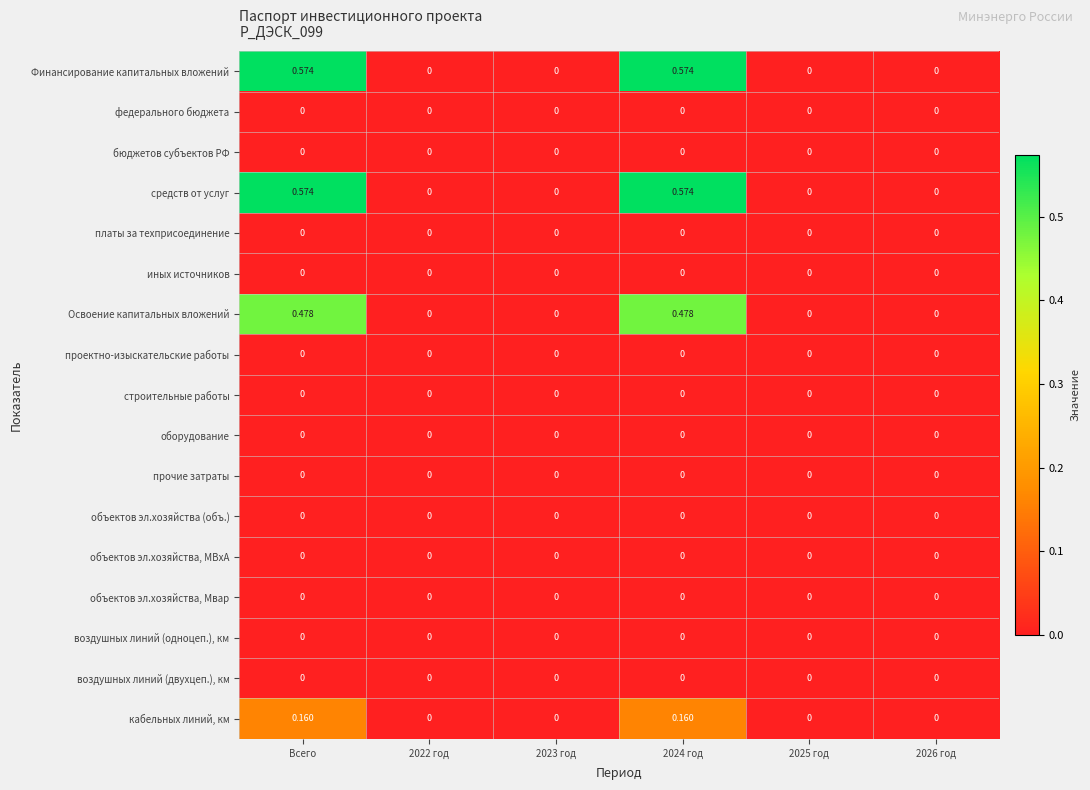

Count the number of categories in the chart.

6